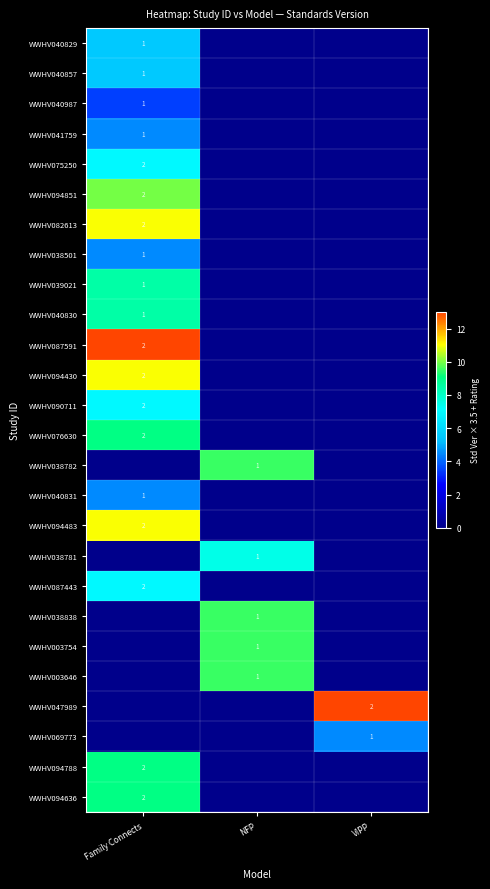

Which label corresponds to the largest value in the chart?

Family Connects